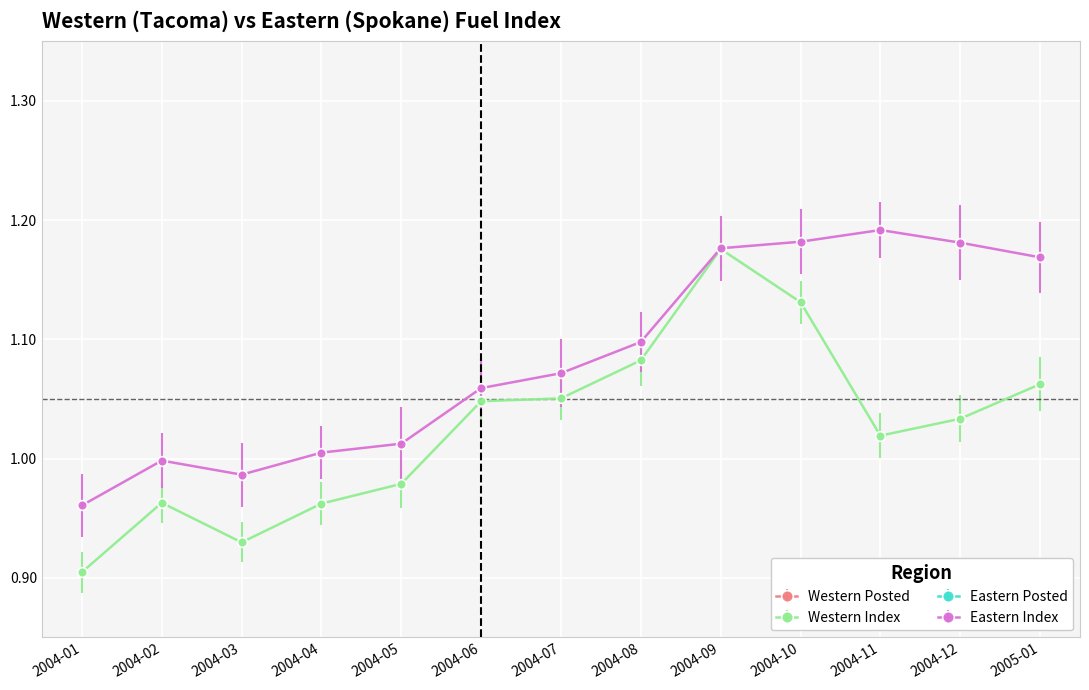

What is the label of the 1st point from the left?

2004-01